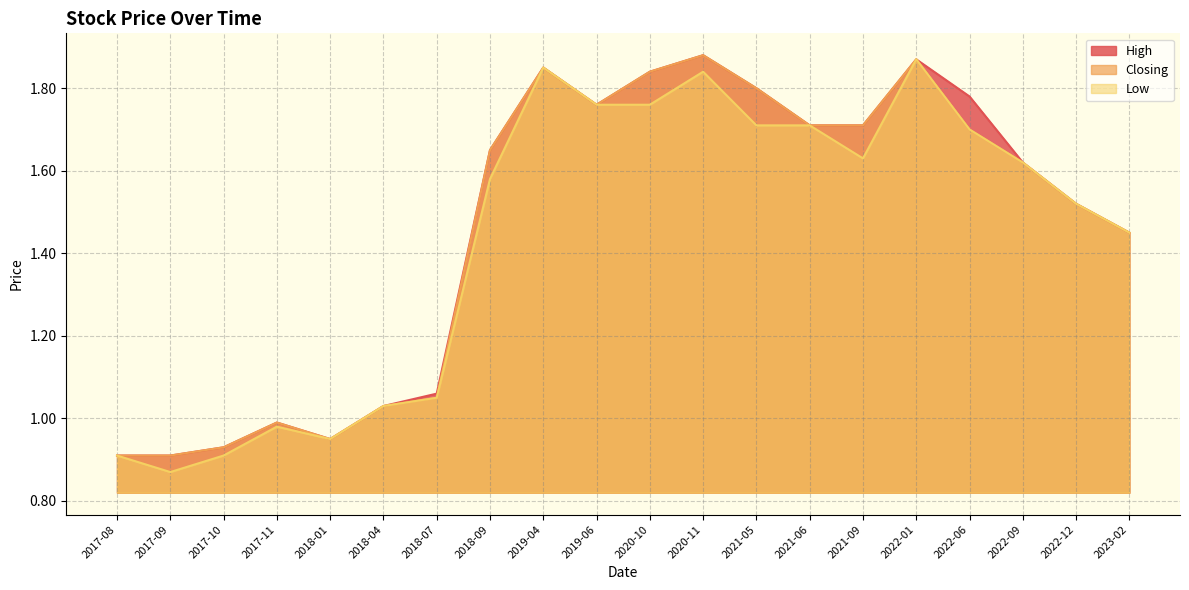

True or false: Closing and Low intersect in this chart.

False